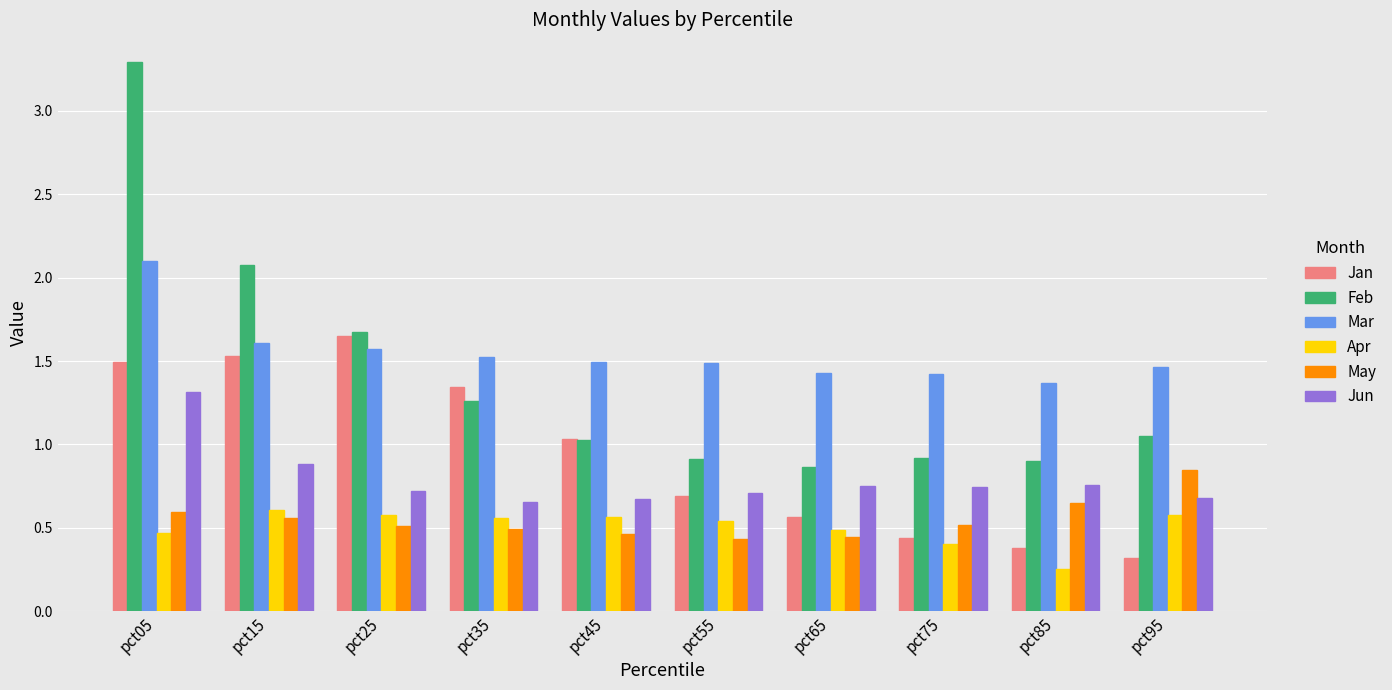

What is the sum of the Jan values at pct35 and pct65?

1.9